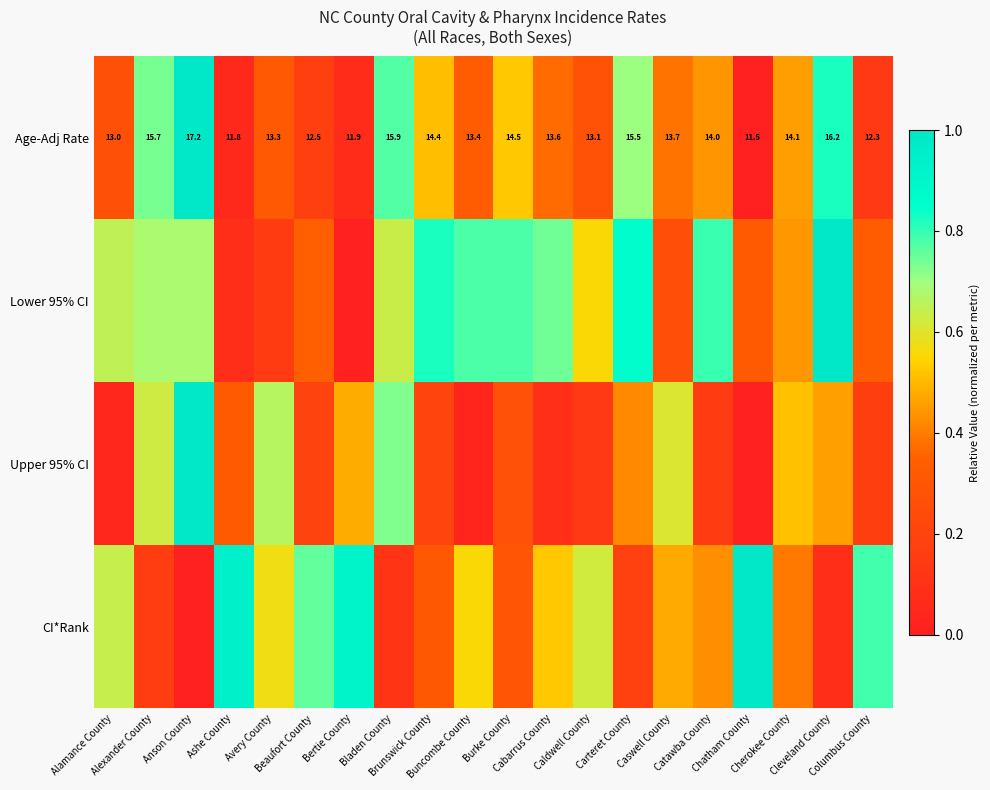

True or false: Upper 95% CI has a value of 0.2 at Beaufort County.

True